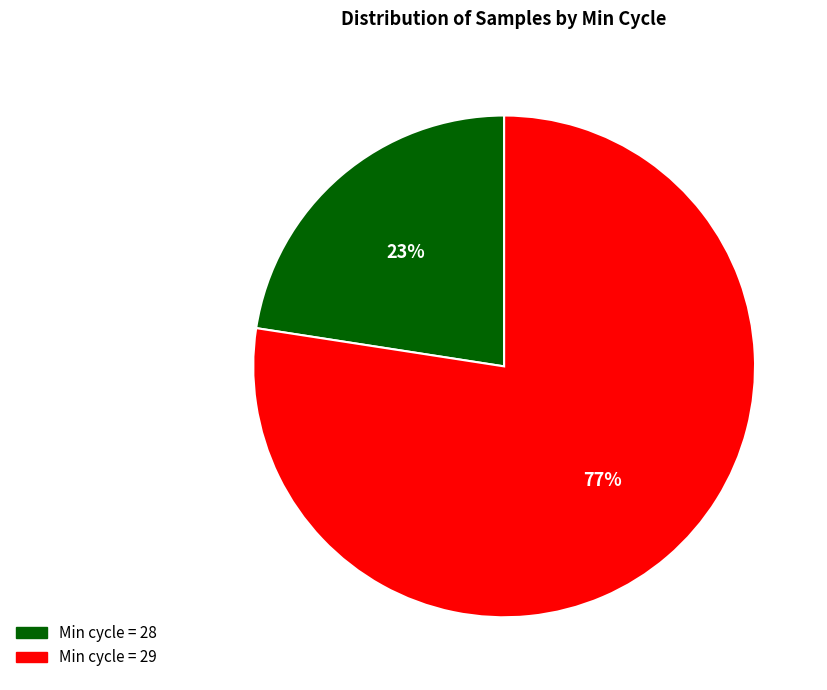

Is there a majority slice in this chart?

Yes